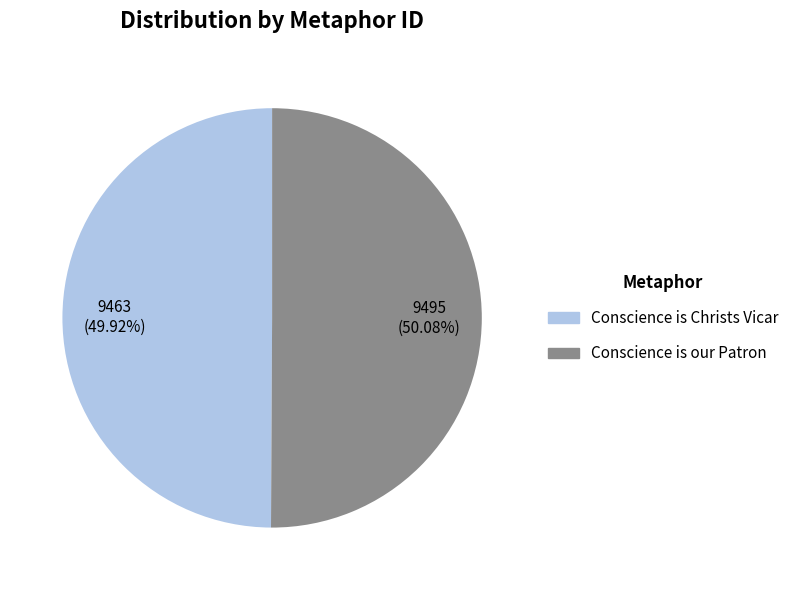

What percentage do Conscience is Christs Vicar and Conscience is our Patron together represent?

100.0%